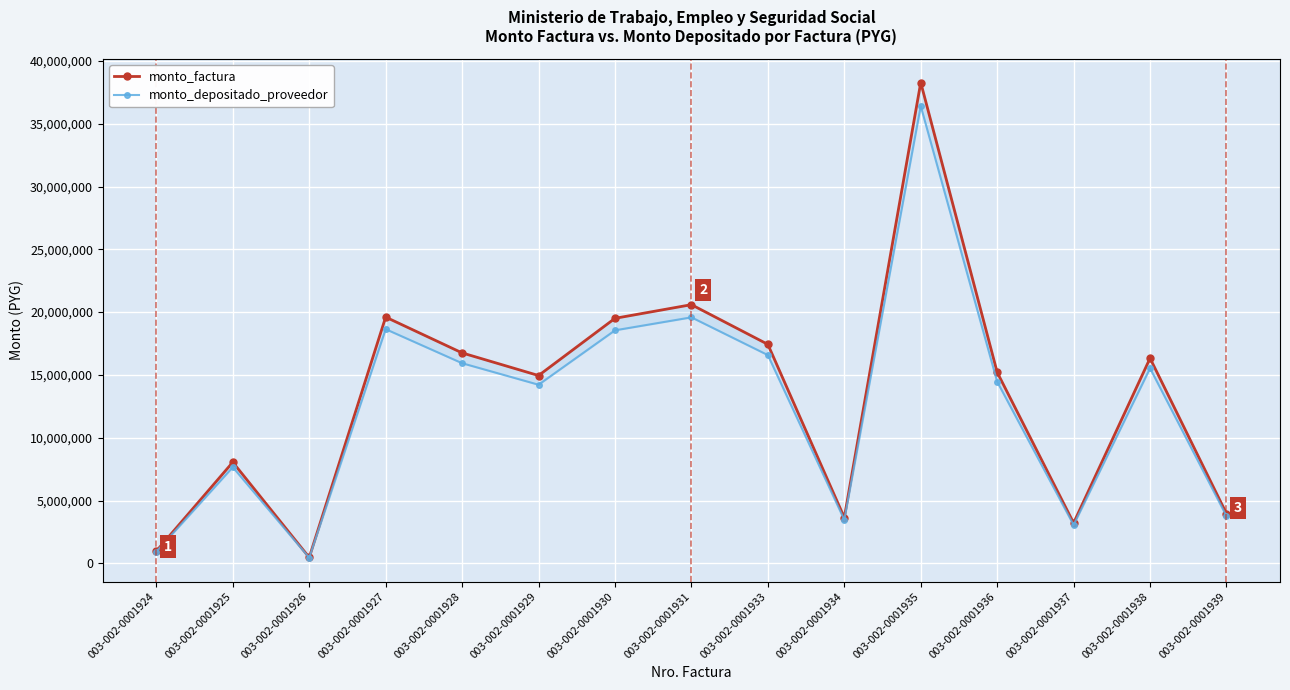

List the series in order of their peak value, highest first.

monto_factura, monto_depositado_proveedor